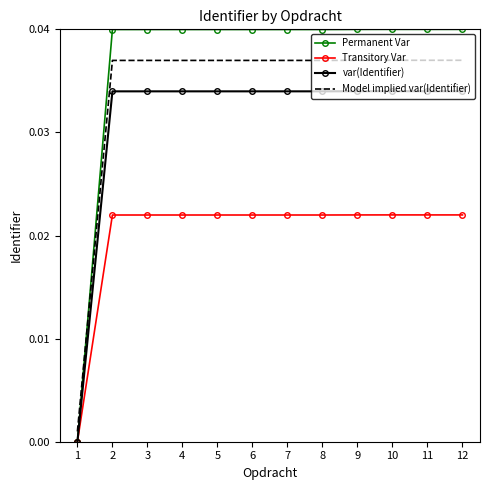

Which series has the widest spread of values?

Permanent Var